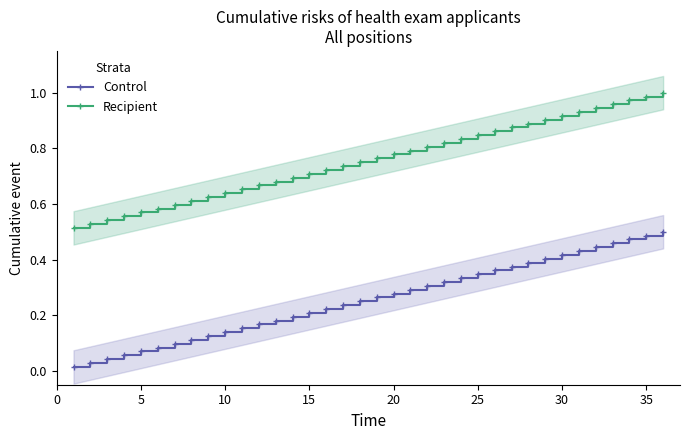

True or false: Recipient and Control cross at least once.

False